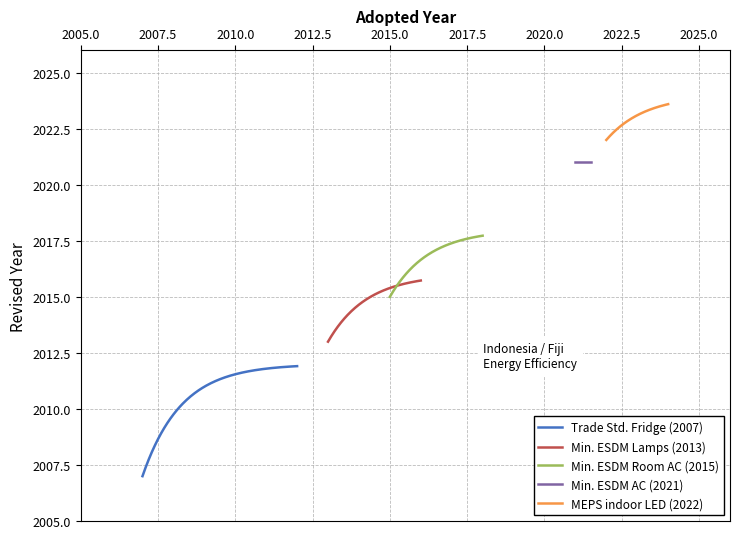

Reading right to left, list all the values displayed in this chart.

2007	2013	2015	2021	2022